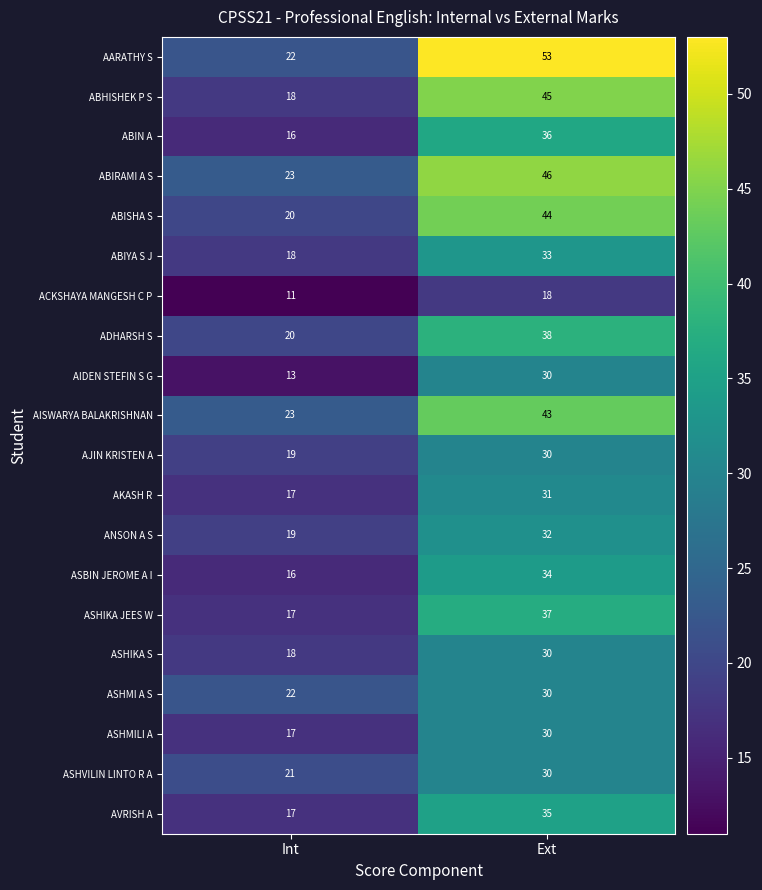

At which category is the sum across all series the highest?

Ext